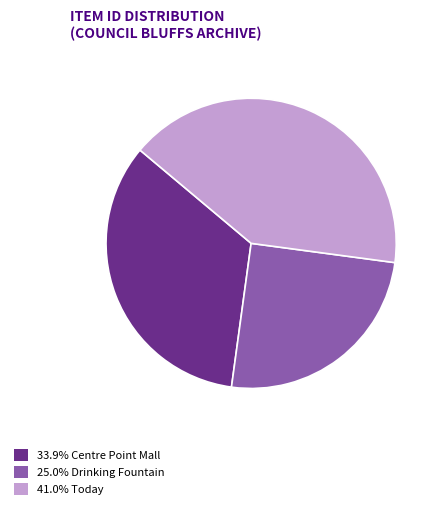

Does any single category account for the majority?

No